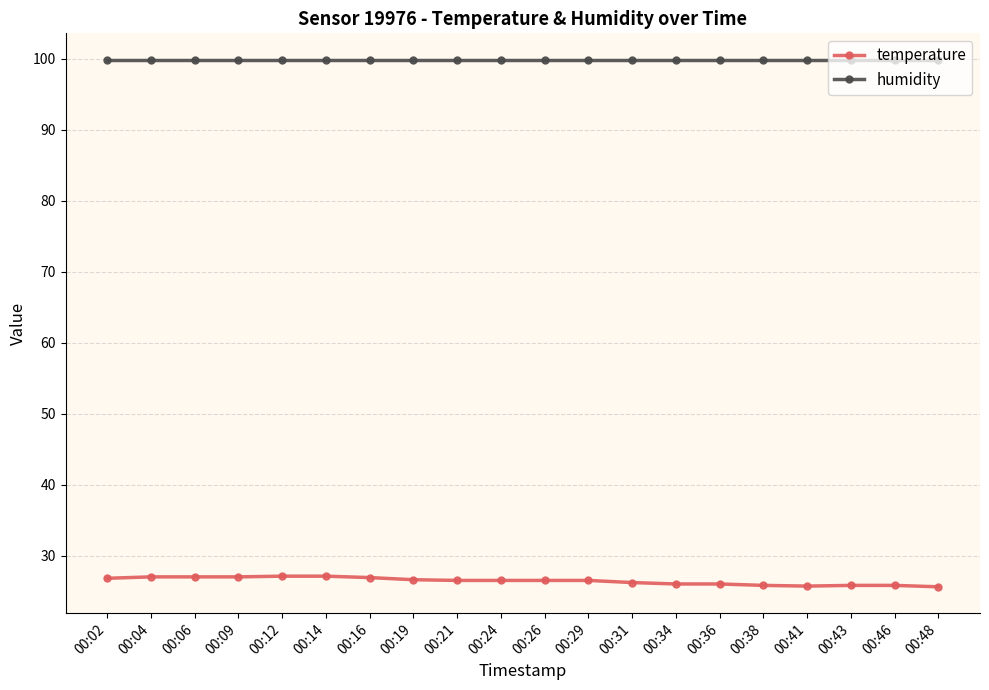

Rank the series at 00:02 from lowest to highest value.

temperature, humidity